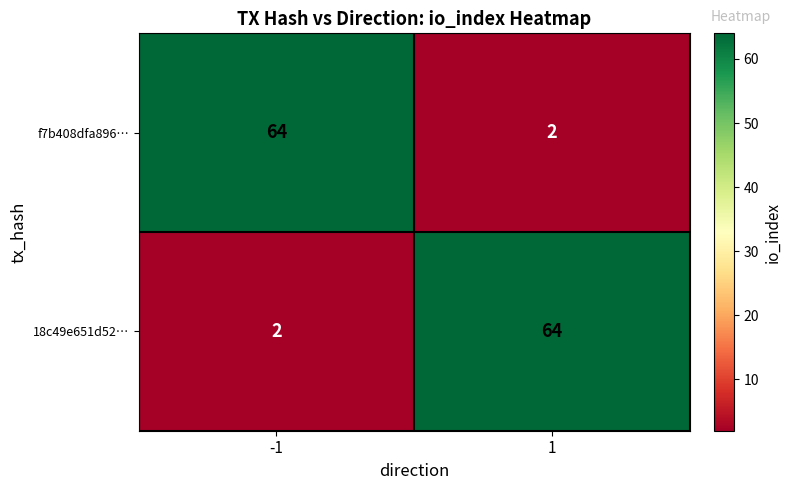

Is it true that 18c49e651d52… equals 91 at 1?

False